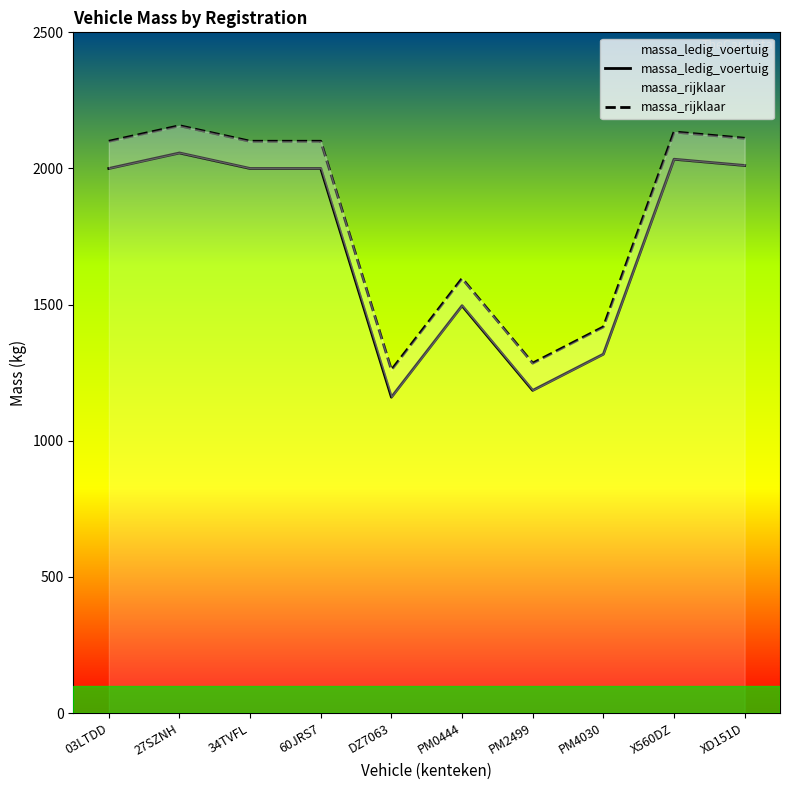

What is the value of the massa_ledig_voertuig point at the 6th from the left?

1496